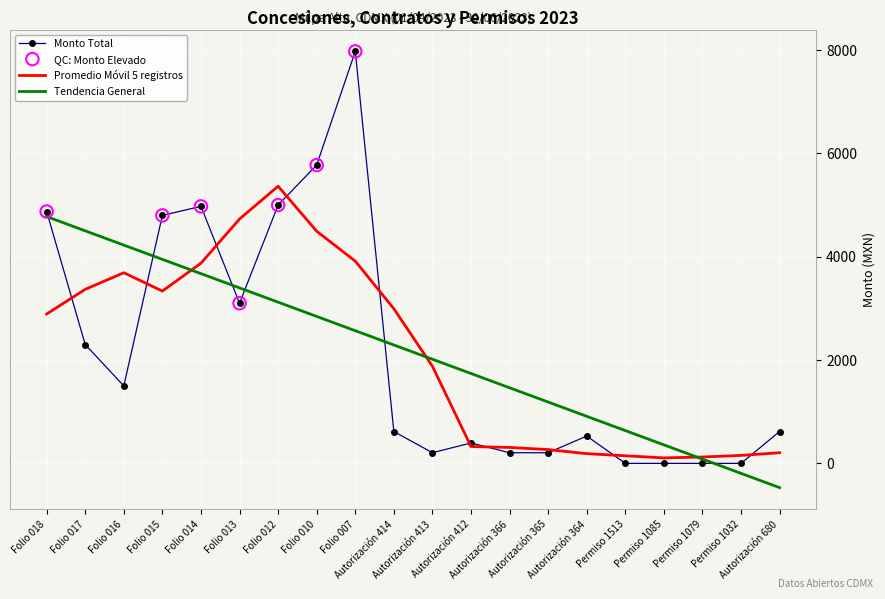

Which series has the widest spread of values?

Monto Total